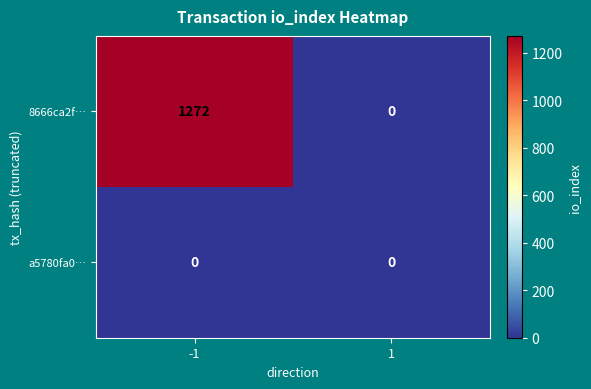

At how many categories does at least one series exceed 50?

1